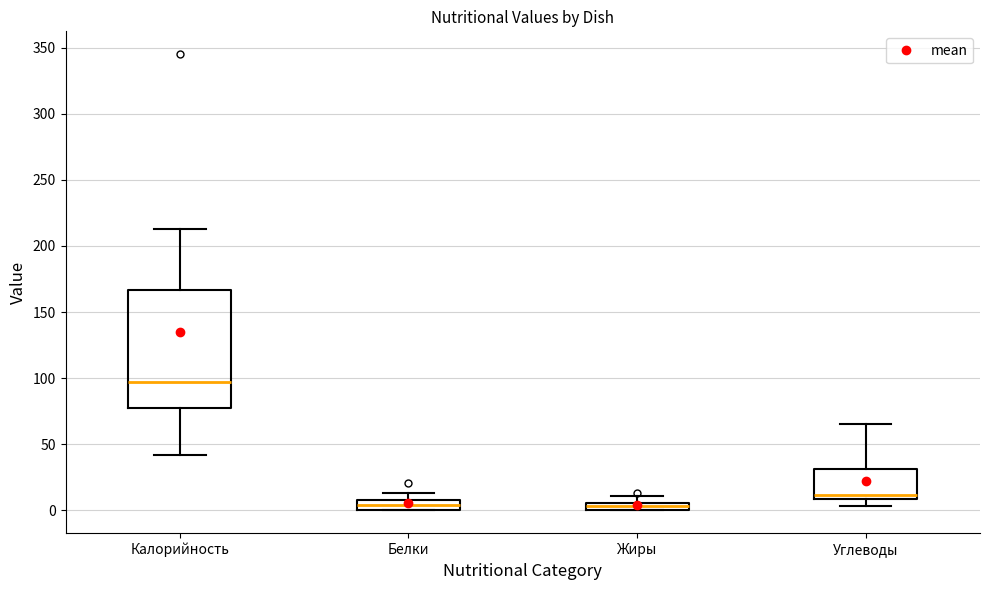

Which box's median line is the highest?

Калорийность